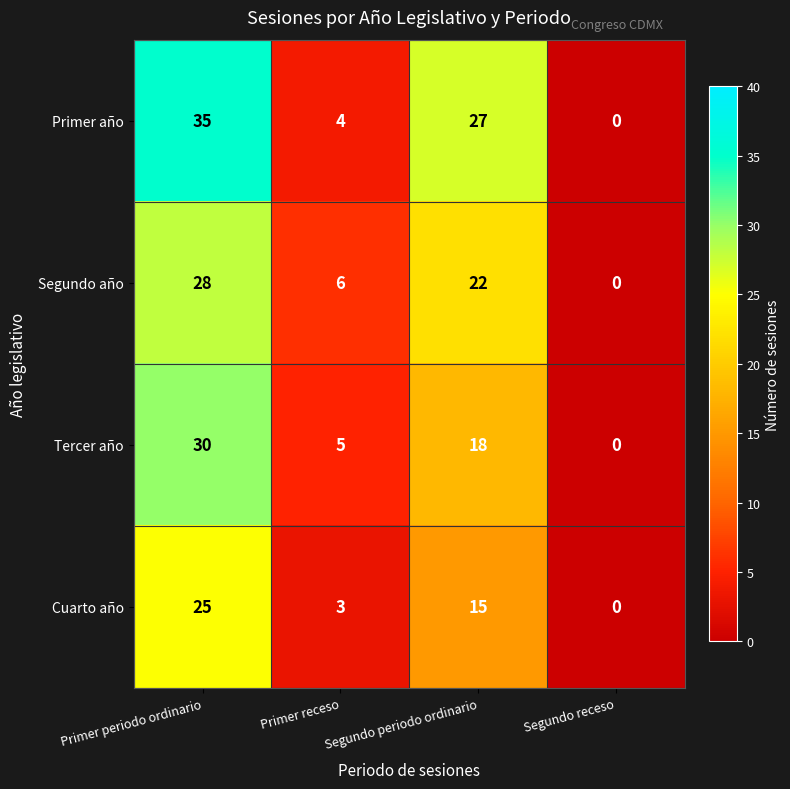

What is the average value of the Cuarto año series?

11